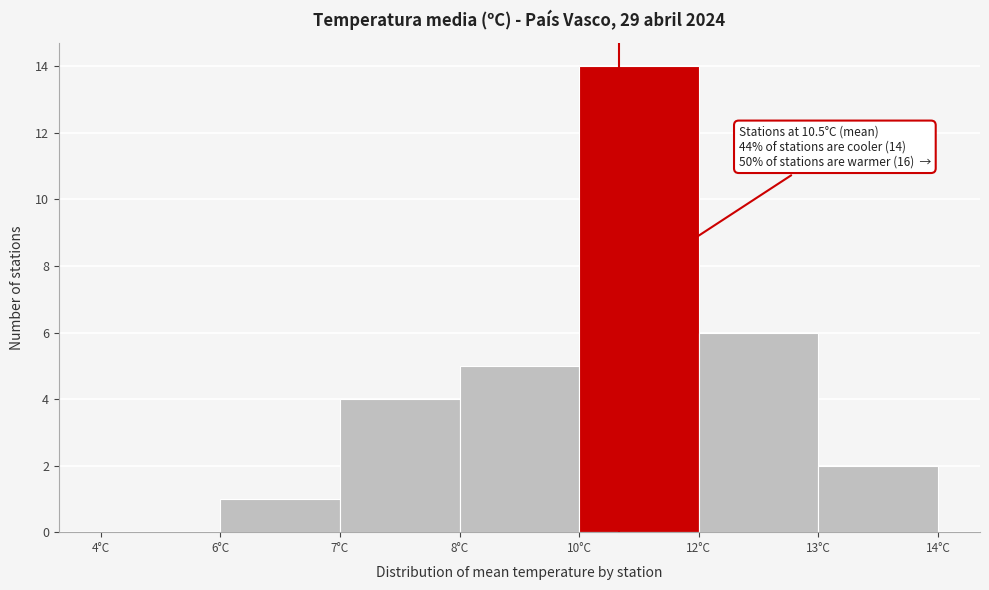

Reading left to right, extract all data points from this chart.

4°C=0	6°C=1	7°C=4	8°C=5	10°C=14	12°C=6	13°C=2